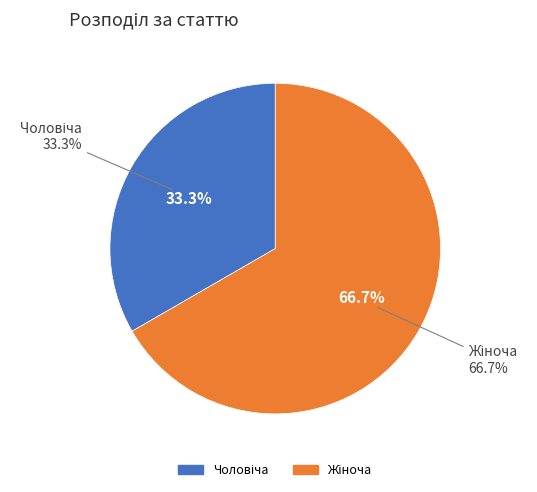

What is the ratio of the value at Чоловіча to the value at Жіноча?

0.5